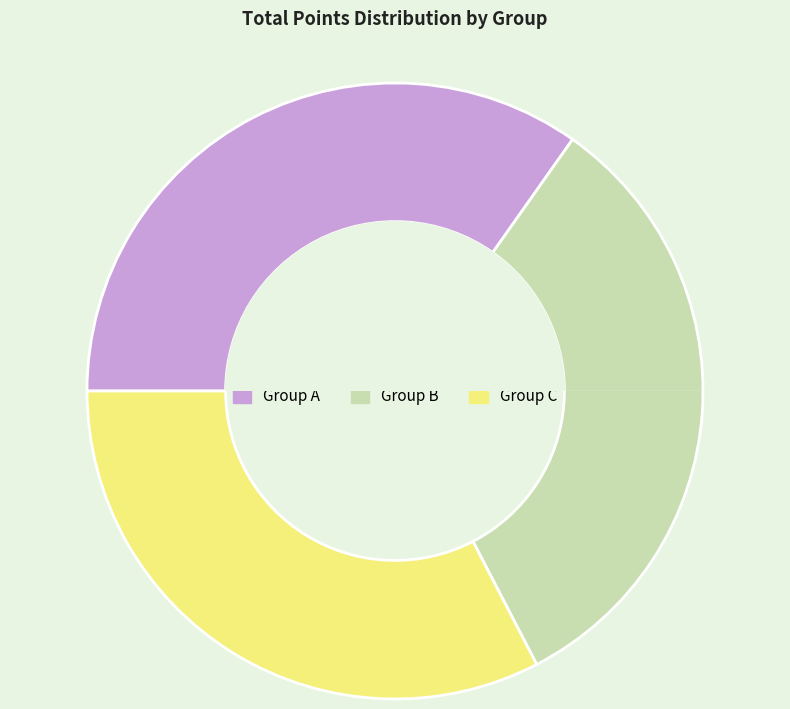

Between 3 and 6, which series saw the biggest shift?

Group B